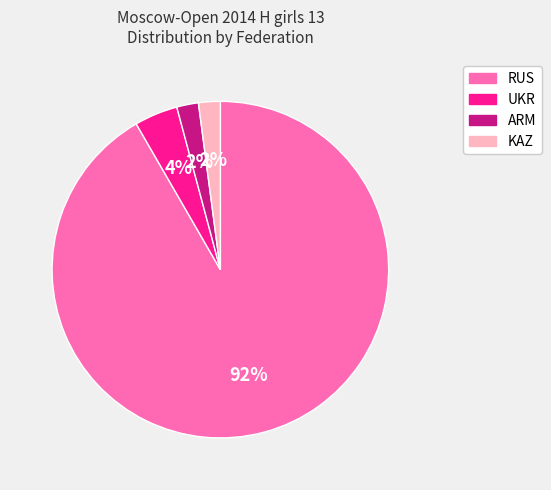

How many slices are in this pie chart?

4